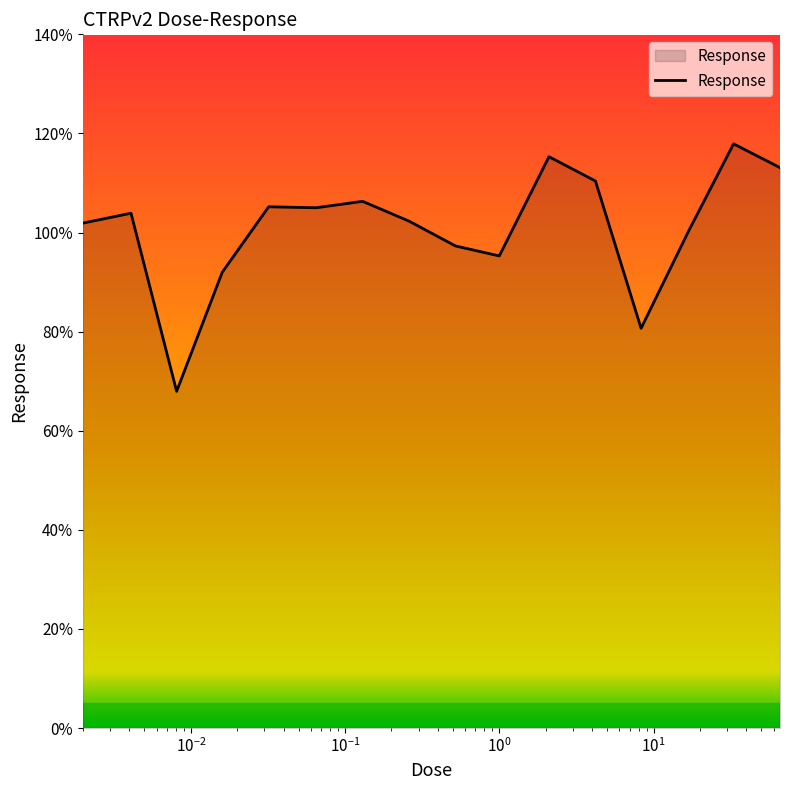

What is the smallest value displayed?

68.0